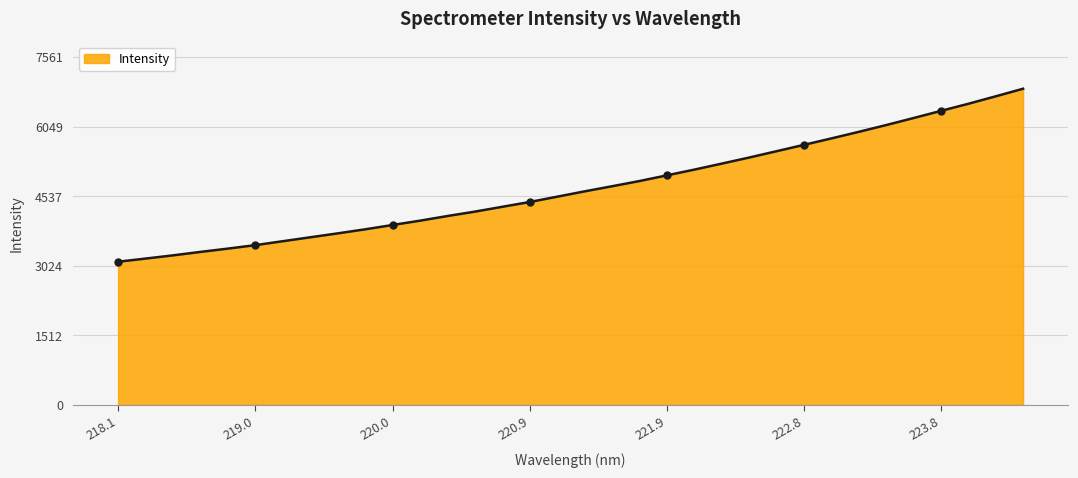

What is the sum of the values at 221.3083 and 223.5987?

10879.2